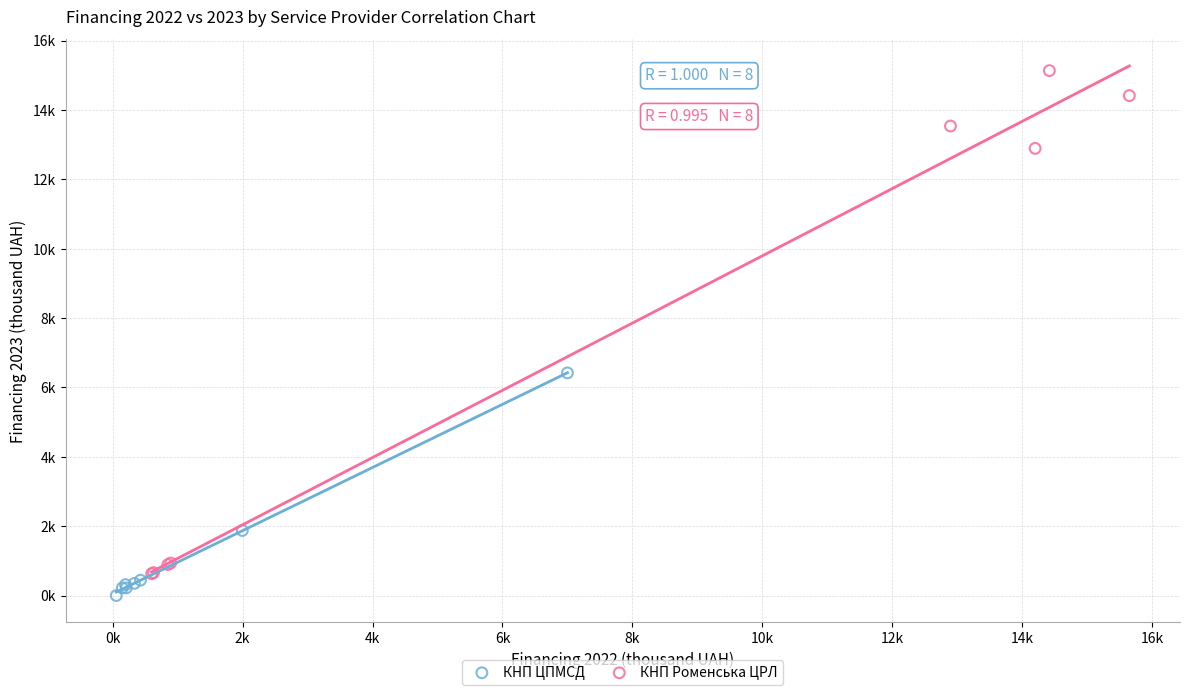

What are all the series names shown in the legend?

КНП ЦПМСД, КНП Роменська ЦРЛ